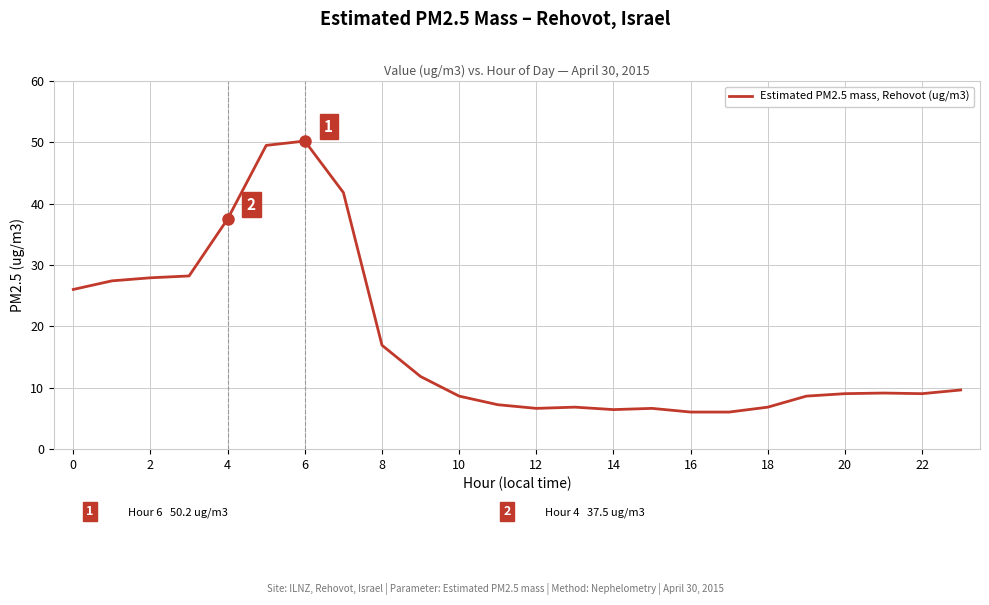

What is the maximum value shown in the chart?

50.2